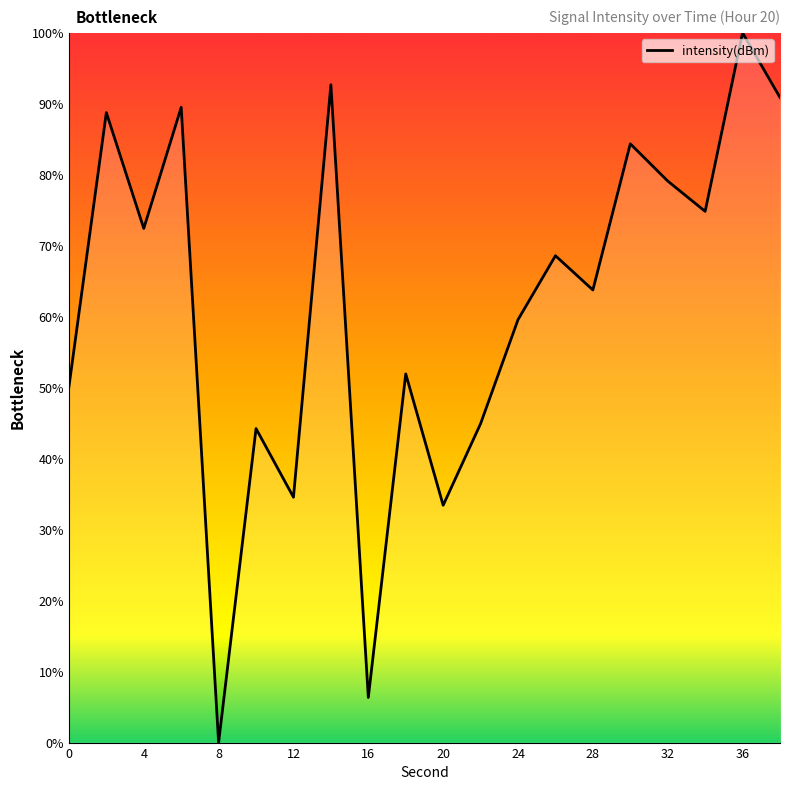

How many values are above zero?

19